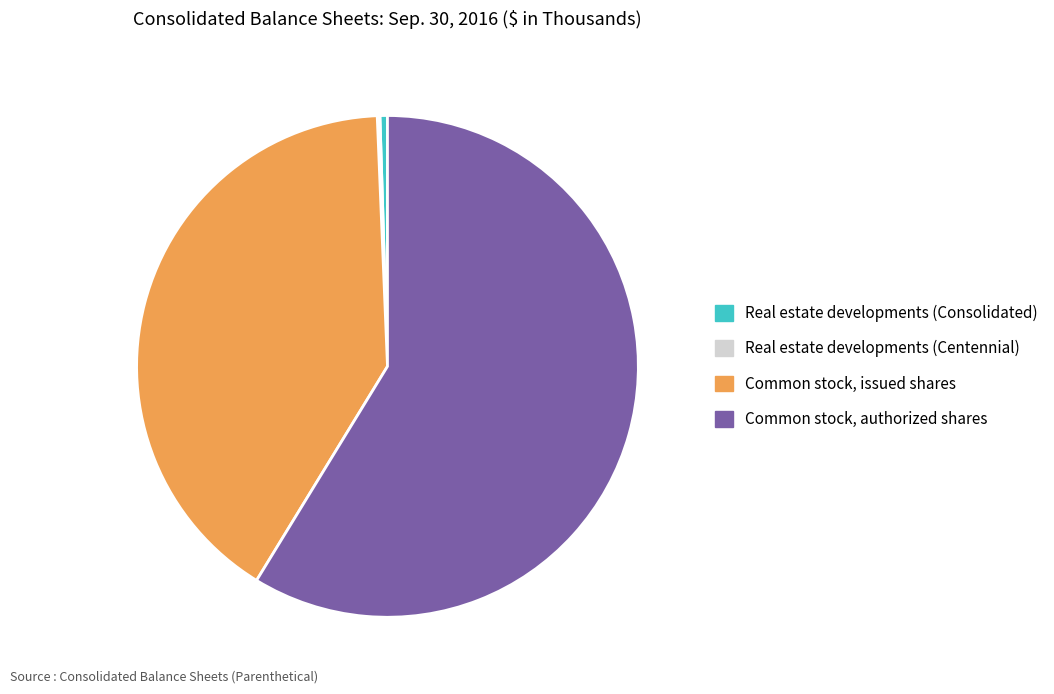

Is it true that Common stock, authorized shares is 59% of the pie?

True